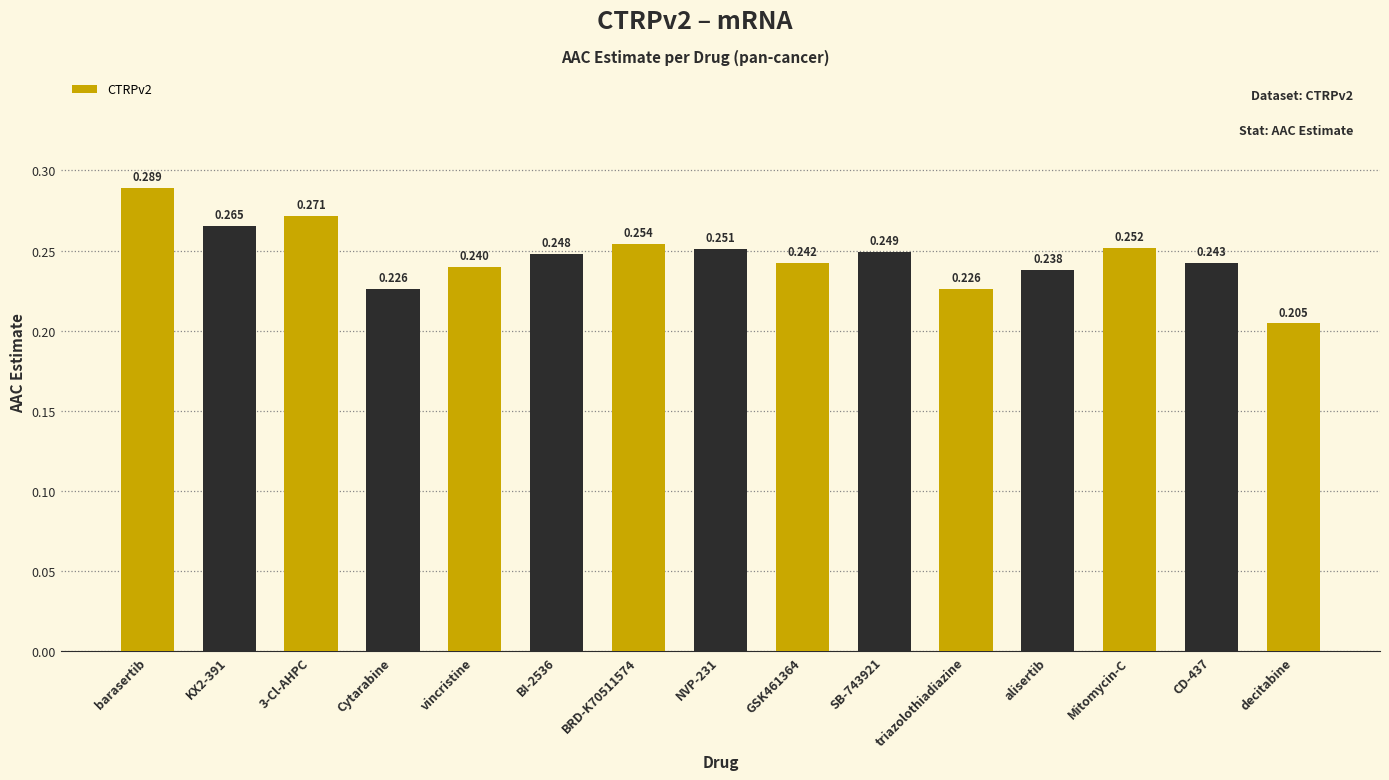

At which label is the value closest to 0?

decitabine